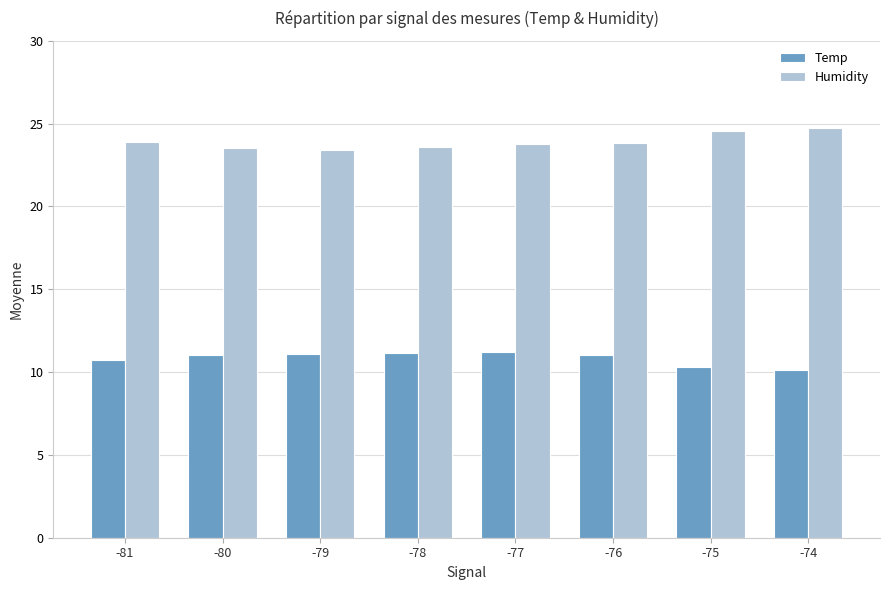

The Temp series shows 10.1 at -74. True or false?

True